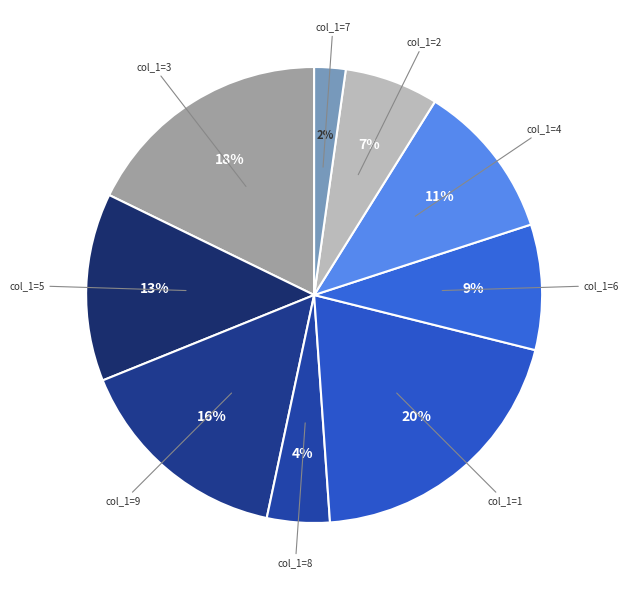

How many slices are in this pie chart?

9